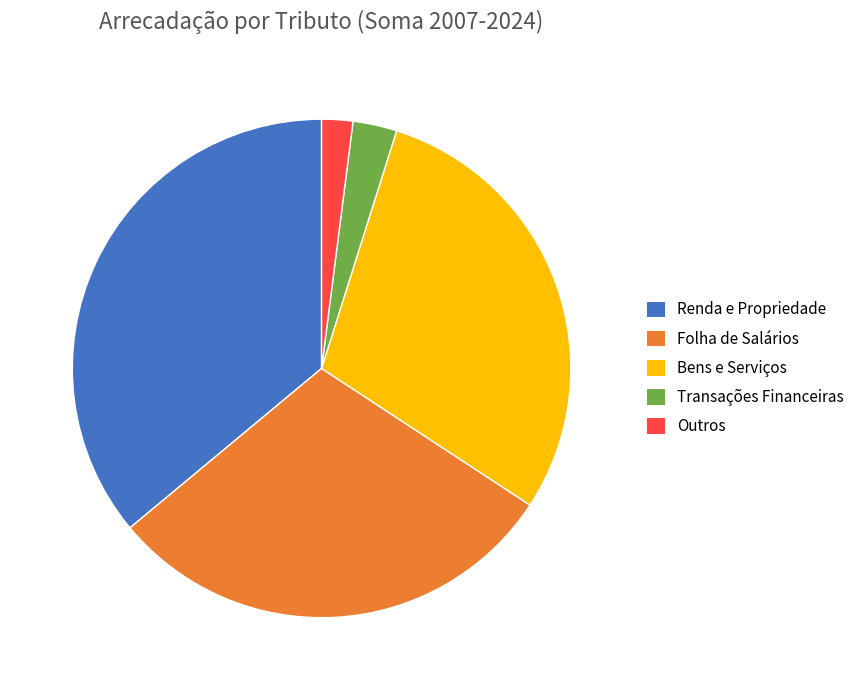

Approximately how many times larger is the value at Renda e Propriedade compared to Transações Financeiras?

12.6